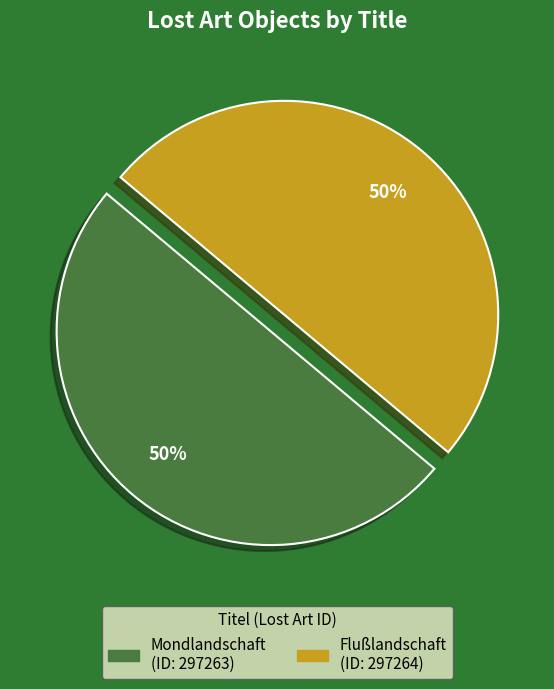

To the nearest percent, what portion does Flußlandschaft represent?

50%